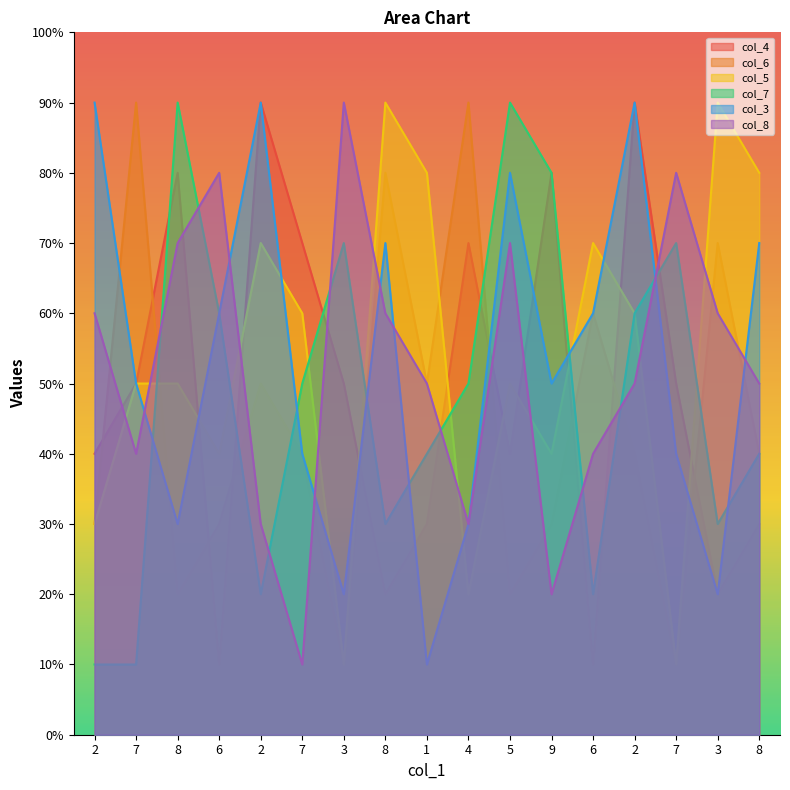

At which category does col_6 reach its first local valley?

8